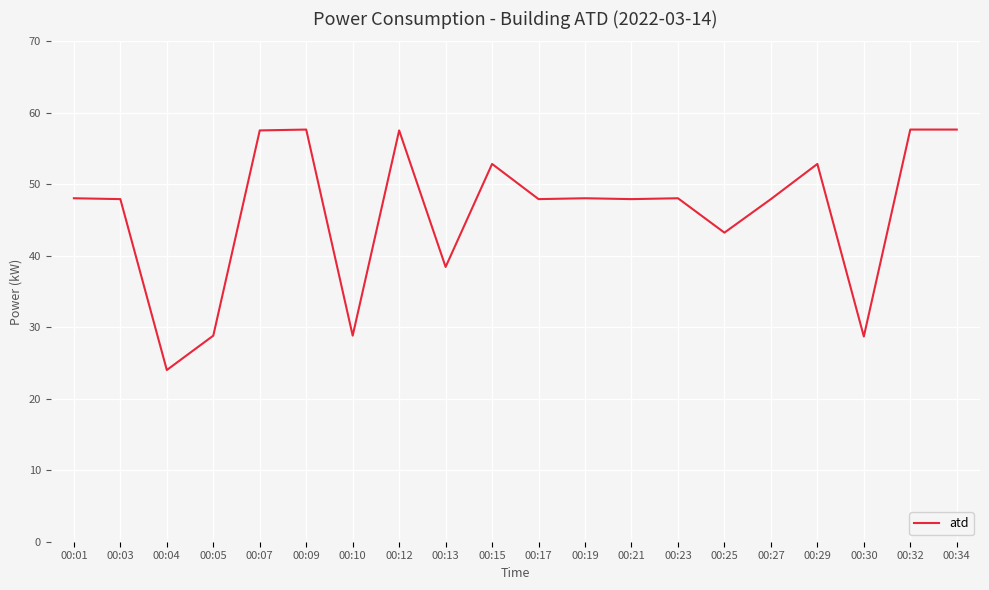

Where is the first local minimum?

00:04